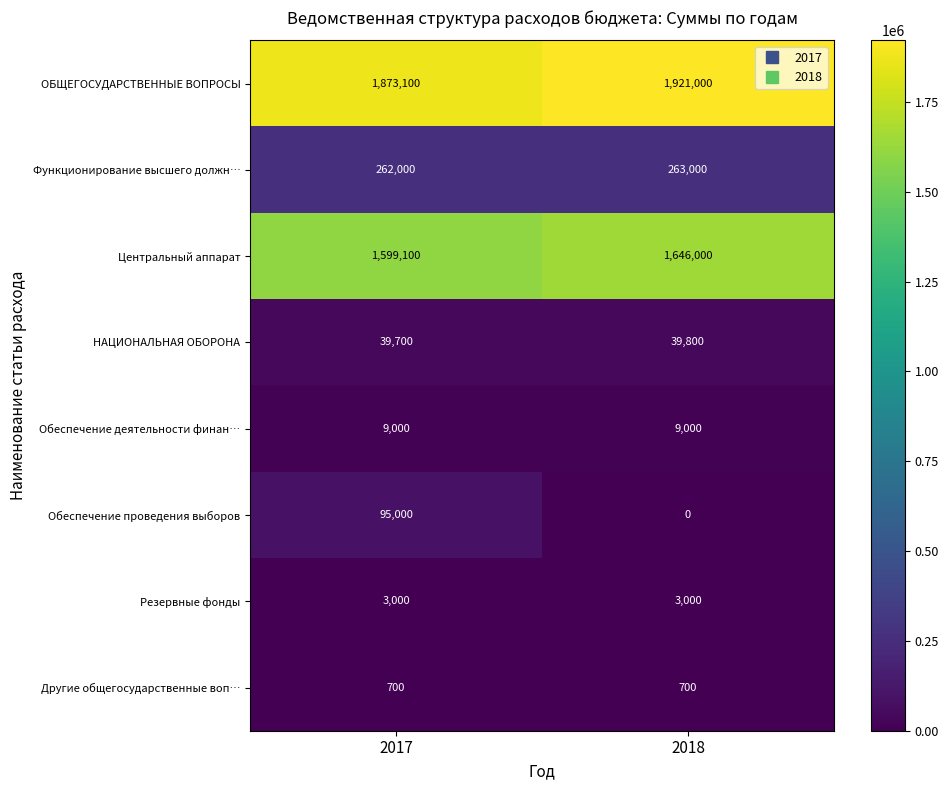

What is the spread (max minus min) of values at 2017?

1872400